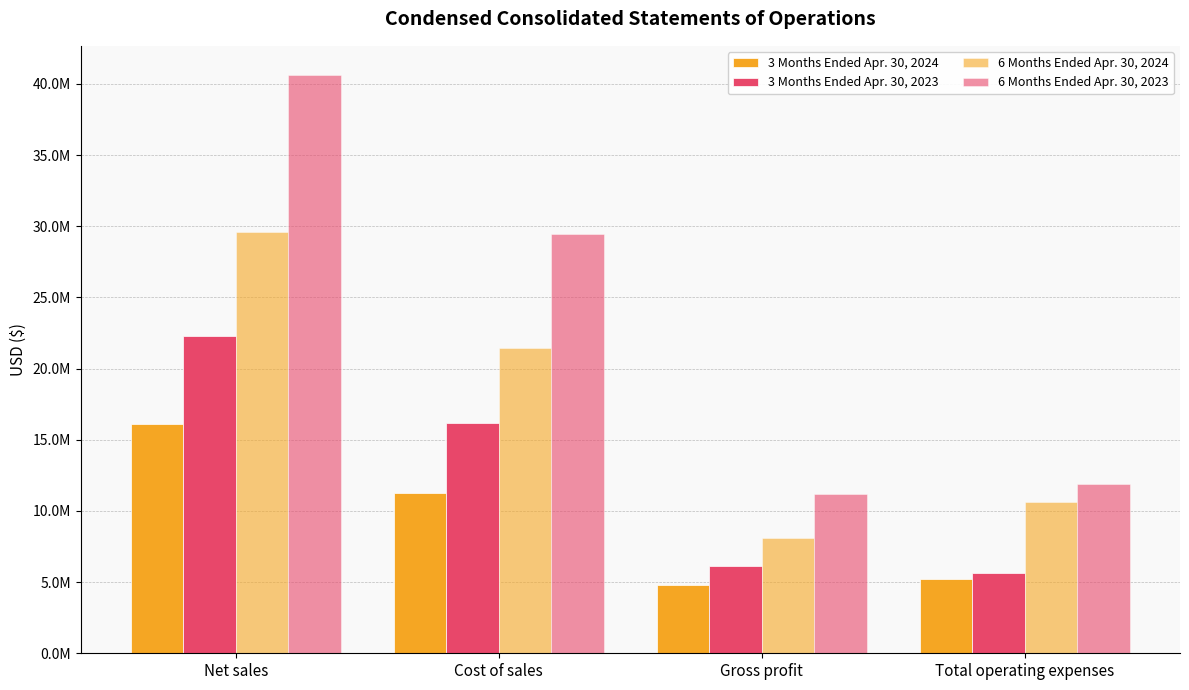

Are the bars grouped side by side (vs. stacked)?

Yes